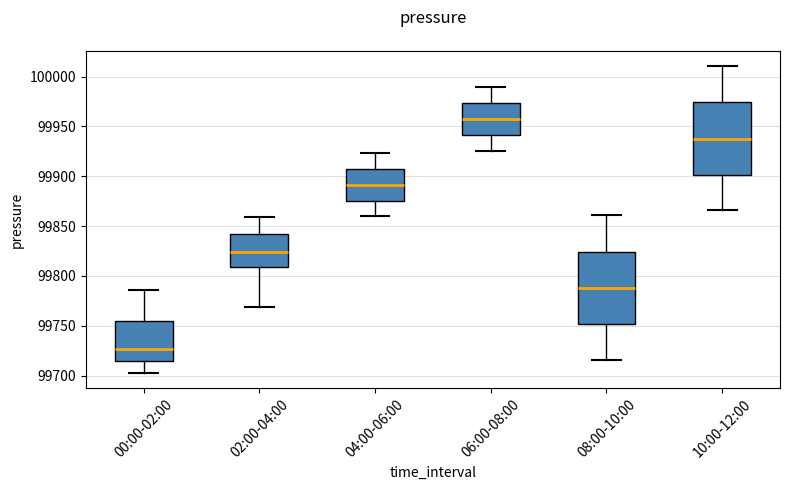

Where is the upper edge of the box for 06:00-08:00 on the y-axis? The values are not printed on the chart, so give them approximately, as read against the axis.

99975